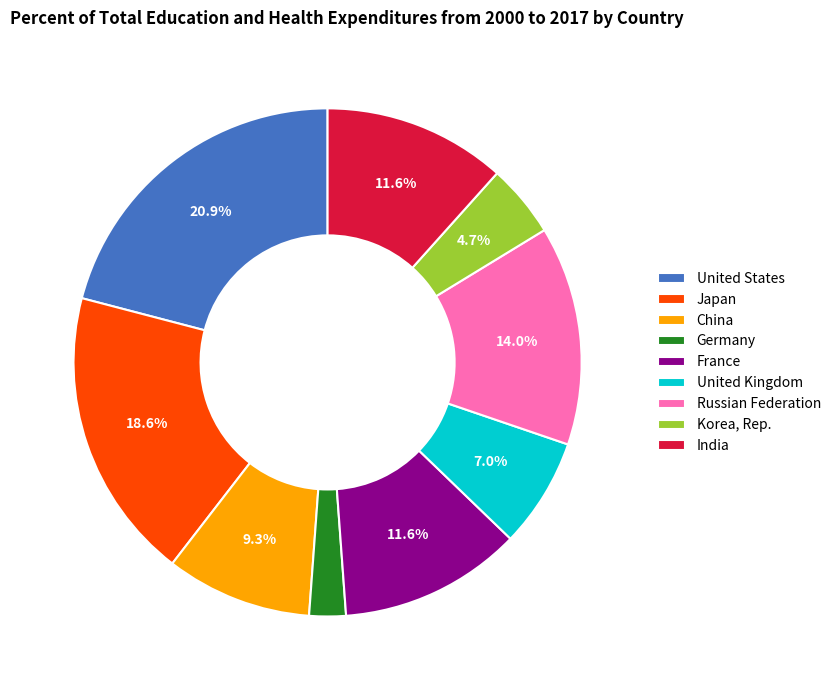

Which slice is the largest?

United States